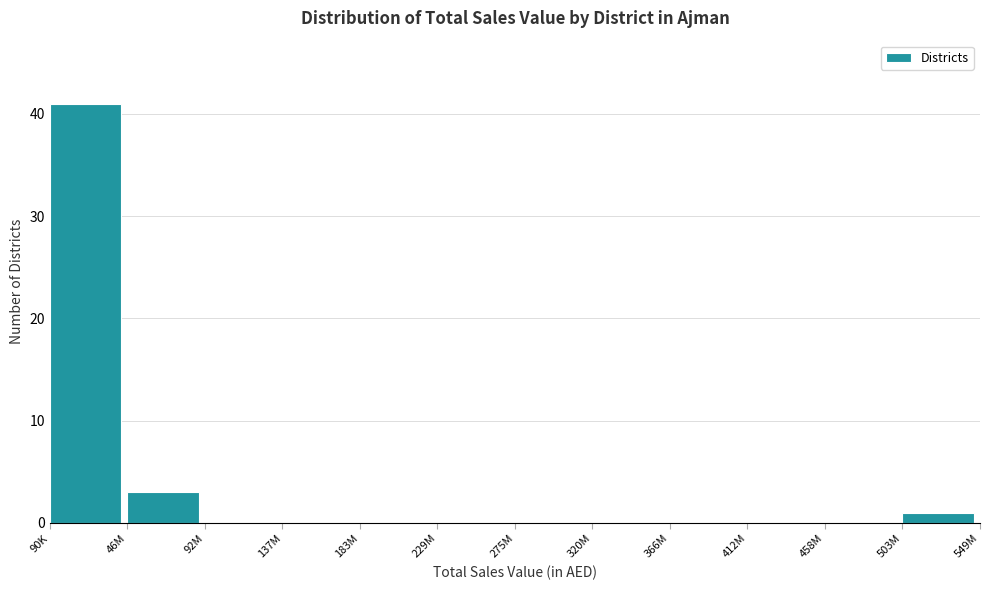

Reading left to right, extract all data points from this chart.

90K=41	46M=3	92M=0	137M=0	183M=0	229M=0	275M=0	320M=0	366M=0	412M=0	458M=0	503M=1